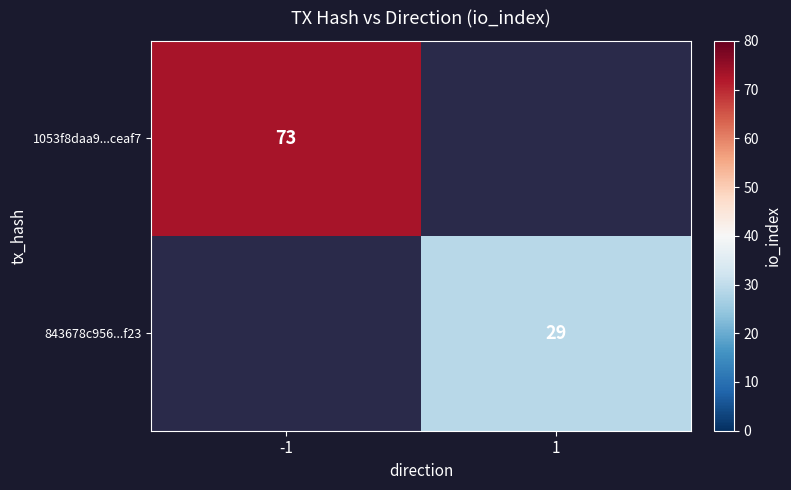

The value of 843678c956...f23 at 1 is 29. True or false?

True